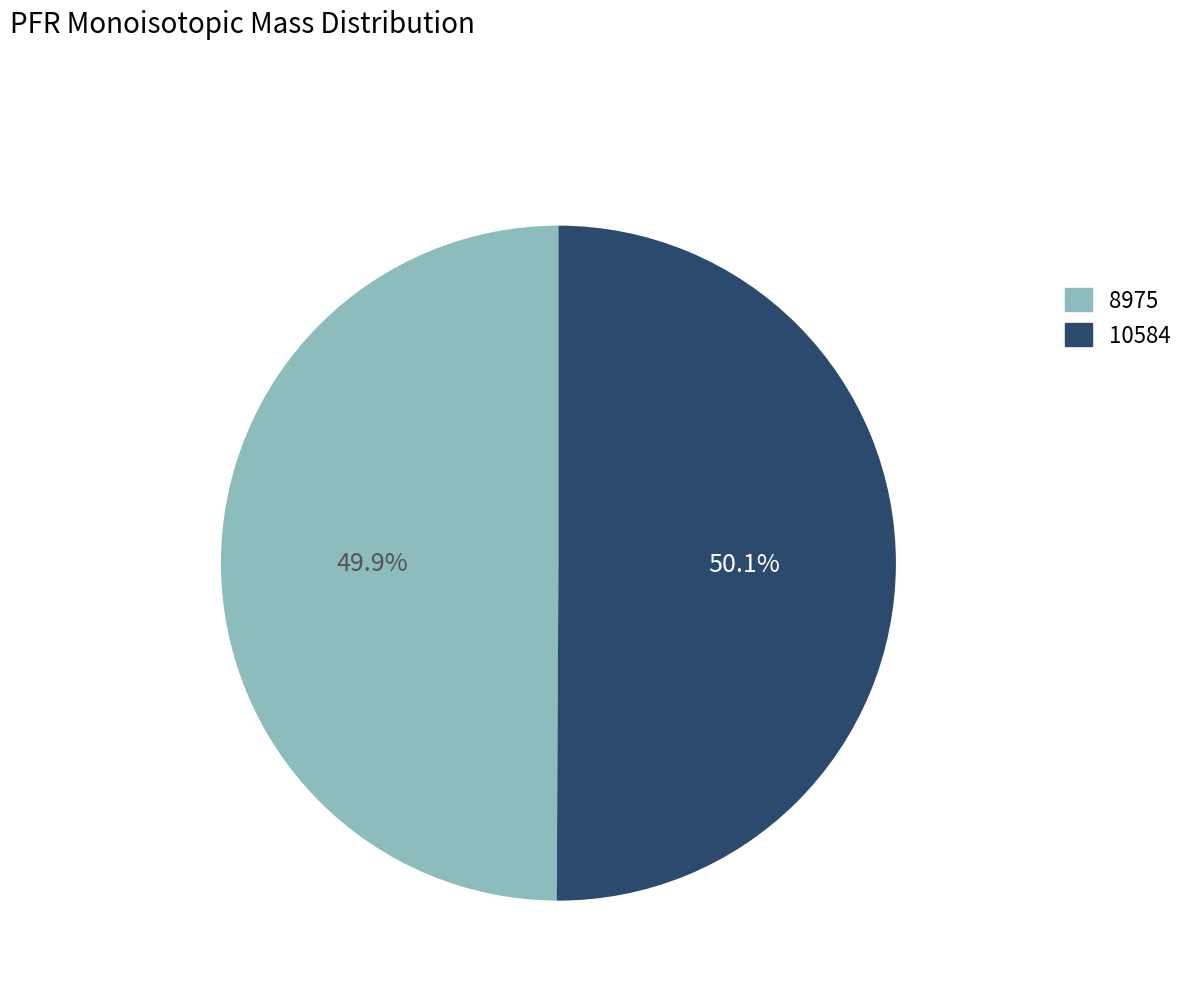

Is there a majority slice in this chart?

Yes